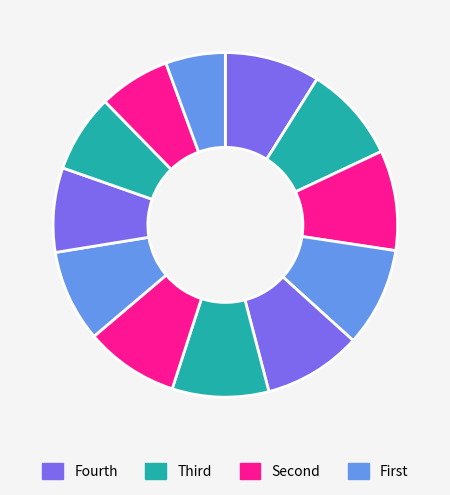

To the nearest percent, what is the difference between the largest and smallest slice percentages?

4%